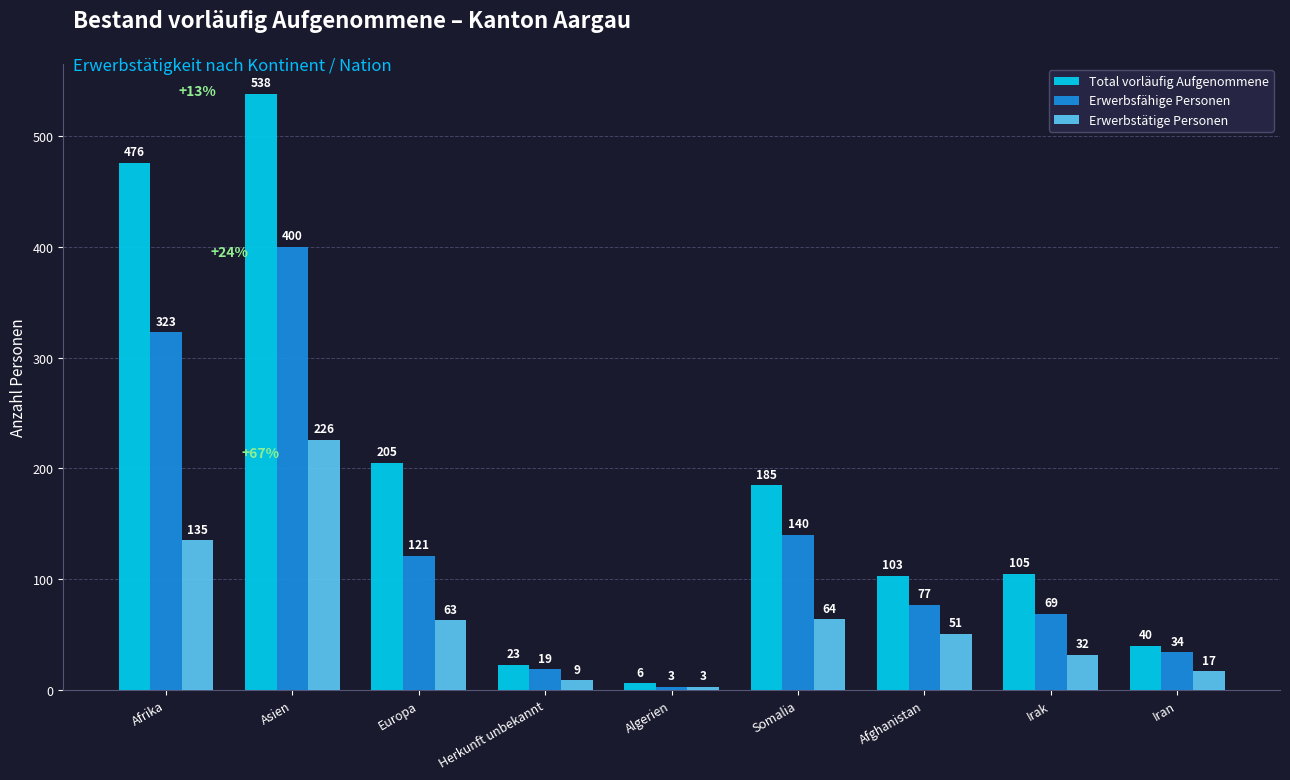

What is the difference between the maximum and minimum values in the Total vorläufig Aufgenommene series?

532